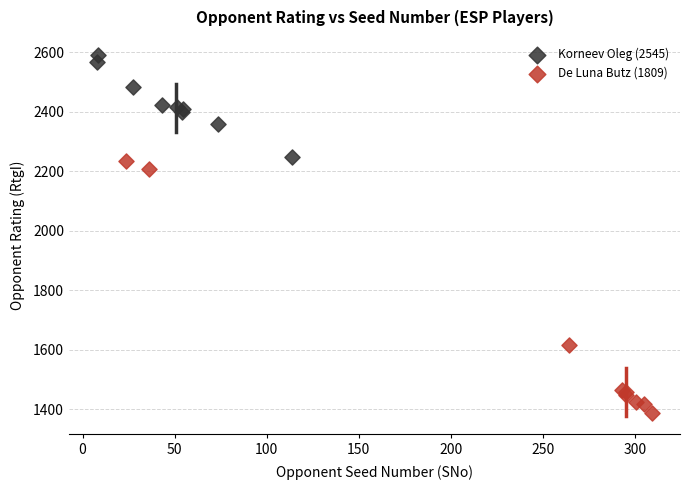

Which series contains the highest Y value?

Korneev Oleg (2545)